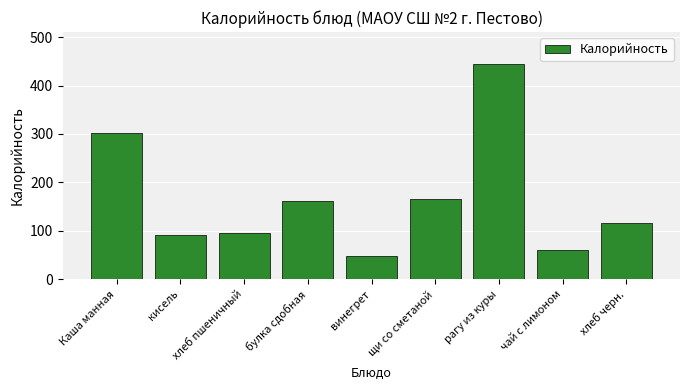

What is the label of the 3rd bar from the right?

рагу из куры